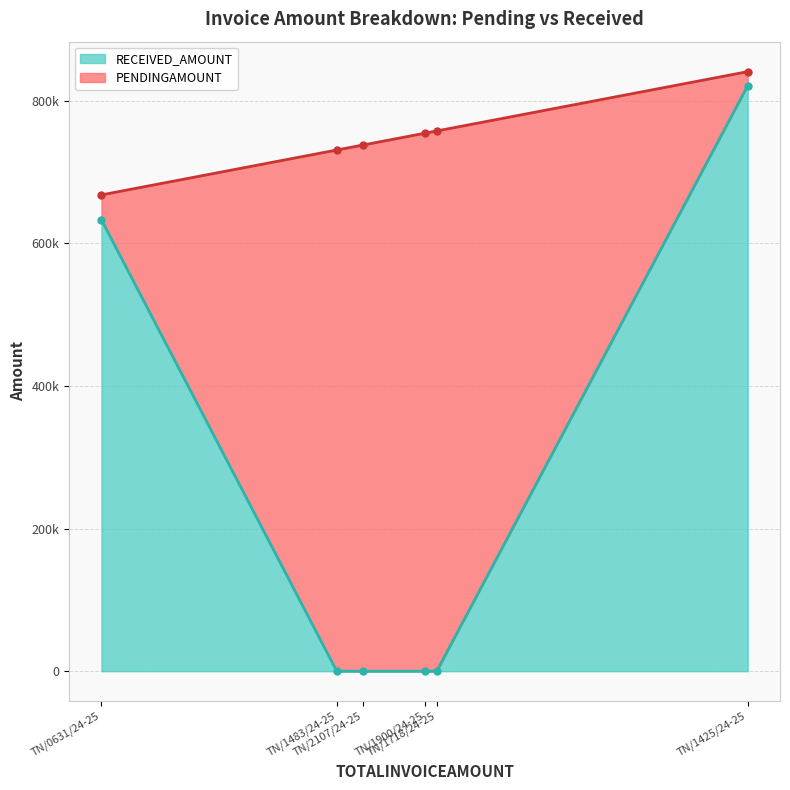

True or false: RECEIVED_AMOUNT has a value of 0.0 at TN/1718/24-25.

True